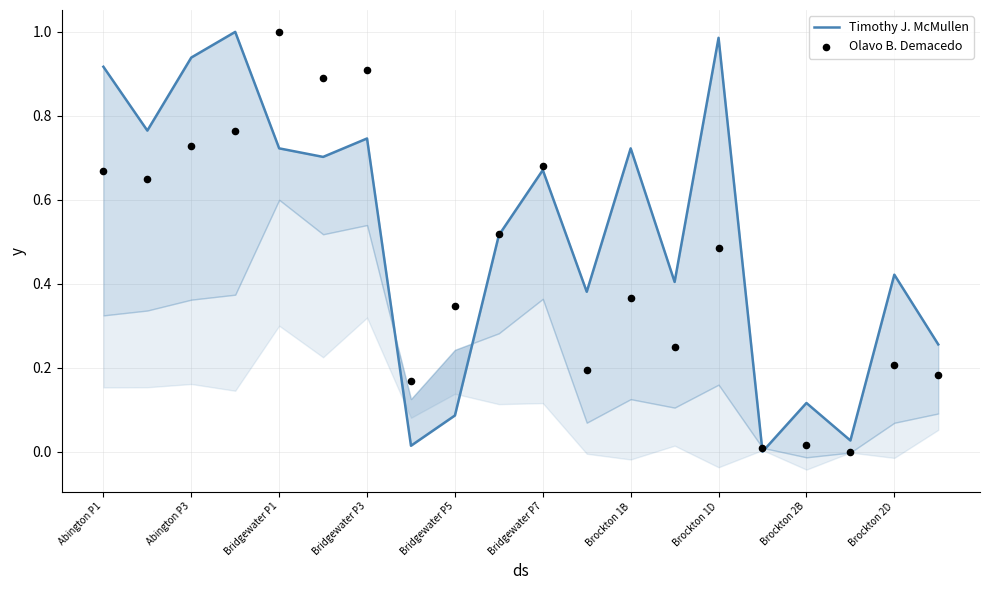

What is the total value across all series at Brockton 2B?

0.1